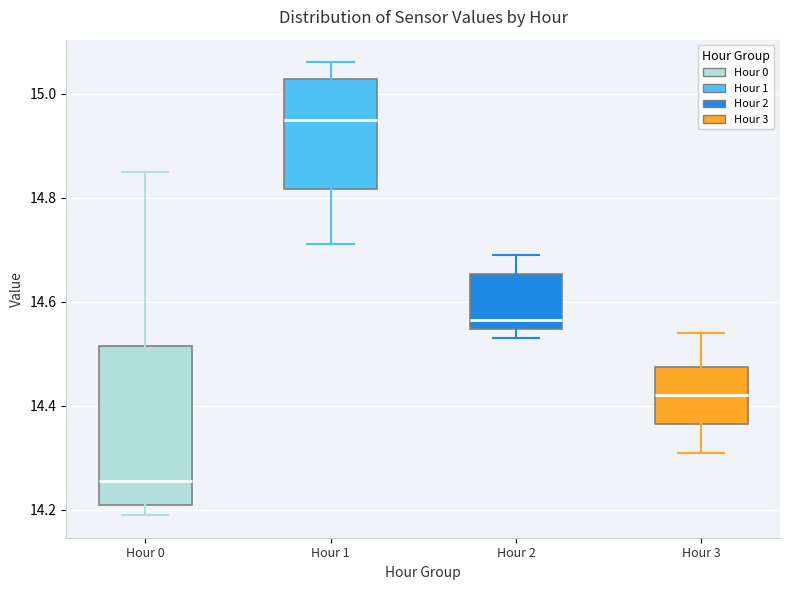

Reading left to right, transcribe this box plot: for each box, give where its median line is, the range the box spans, and where its two whiskers end, as read against the y-axis. The values are not printed on the chart, so give them approximately, as read against the axis.

Hour 0: median 14.26, box 14.22 to 14.52, whiskers 14.20 to 14.86
Hour 1: median 14.96, box 14.82 to 15.02, whiskers 14.72 to 15.06
Hour 2: median 14.56, box 14.54 to 14.66, whiskers 14.54 (just below the box's lower edge) to 14.70
Hour 3: median 14.42, box 14.36 to 14.48, whiskers 14.32 to 14.54